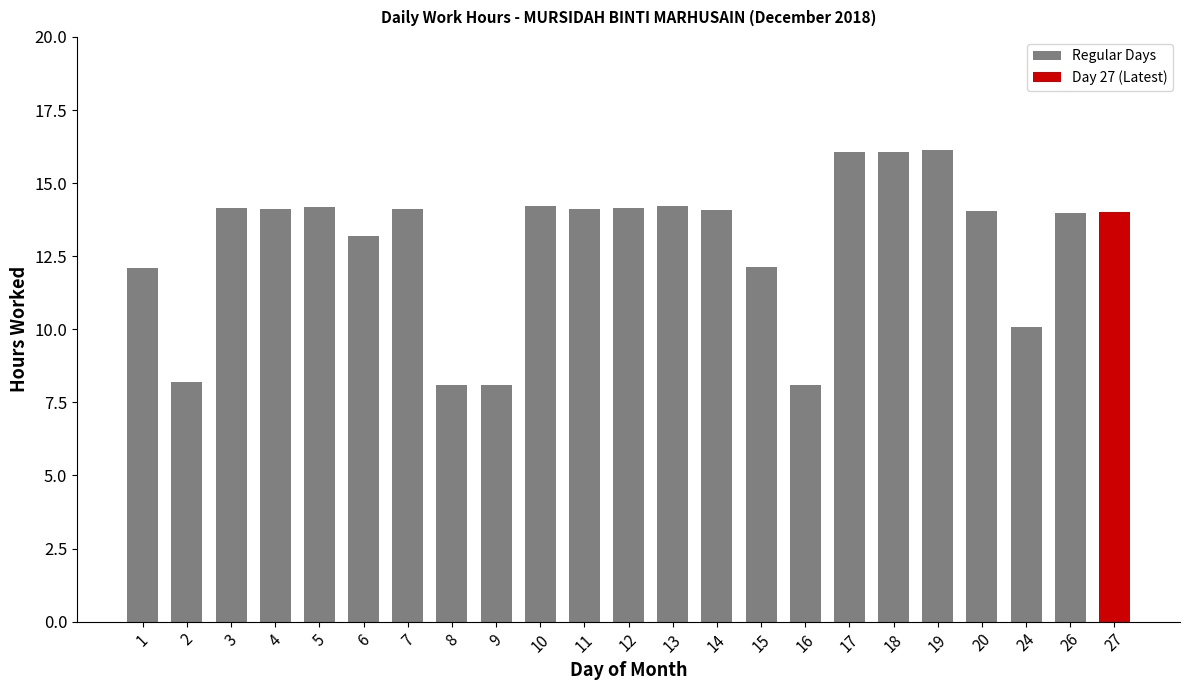

What is the value of the 3rd bar from the left?

14.2